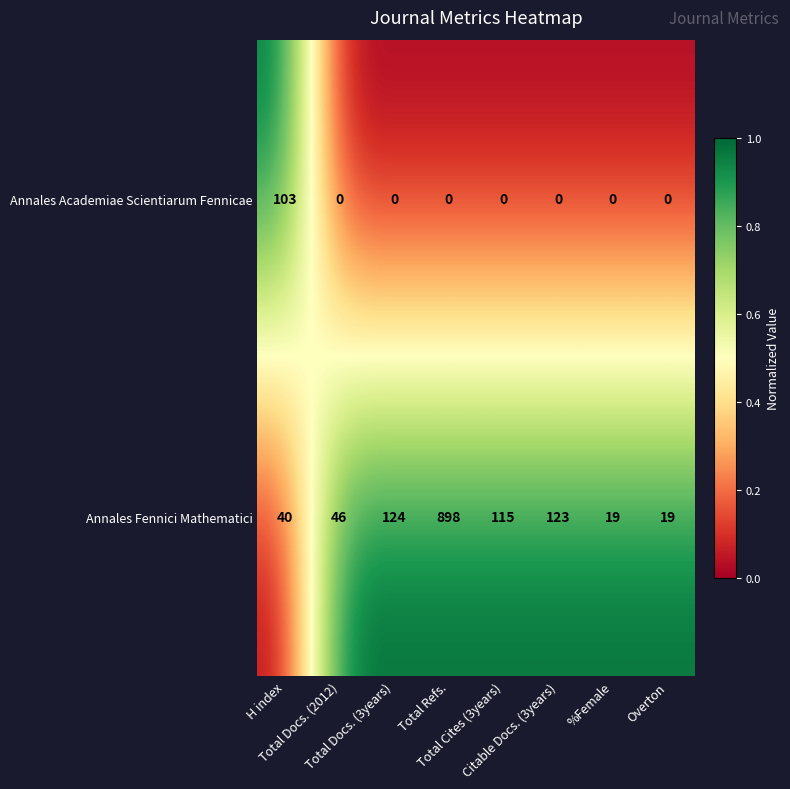

Which series has the largest total across all categories?

Annales Fennici Mathematici